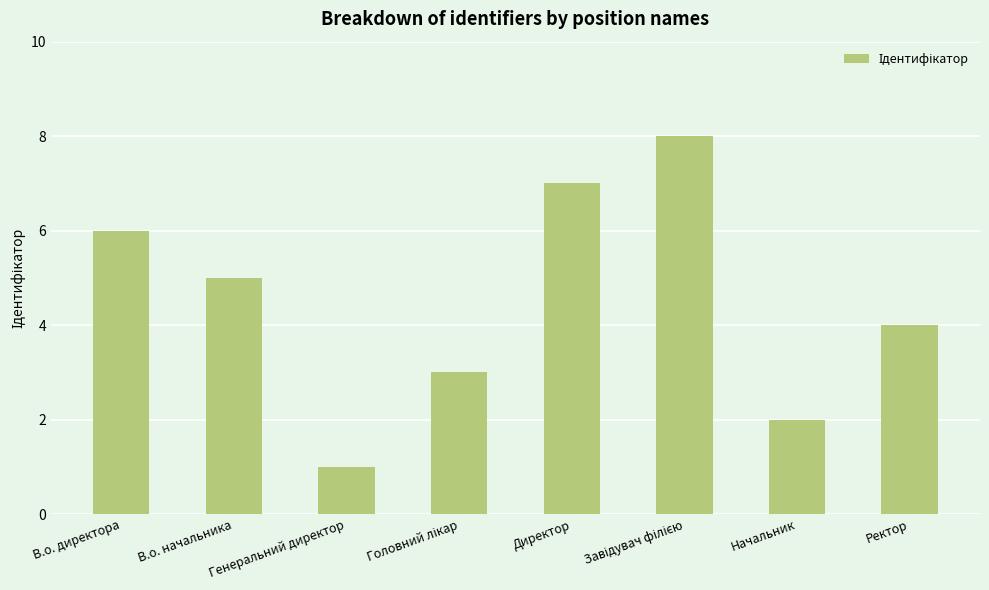

Which has a higher value, Начальник or В.о. директора?

В.о. директора